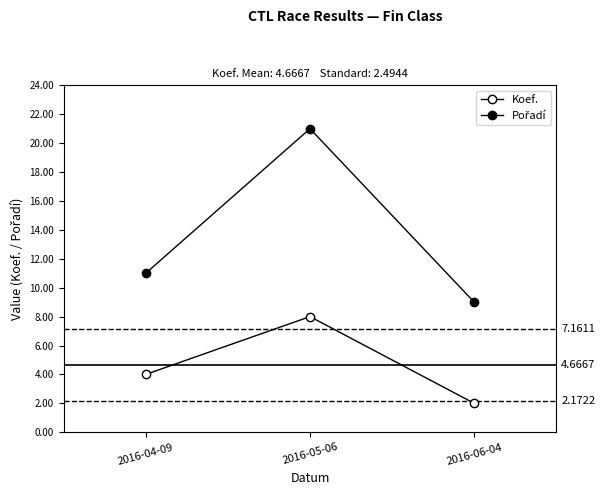

The Koef. series shows 4 at 2016-04-09. True or false?

True